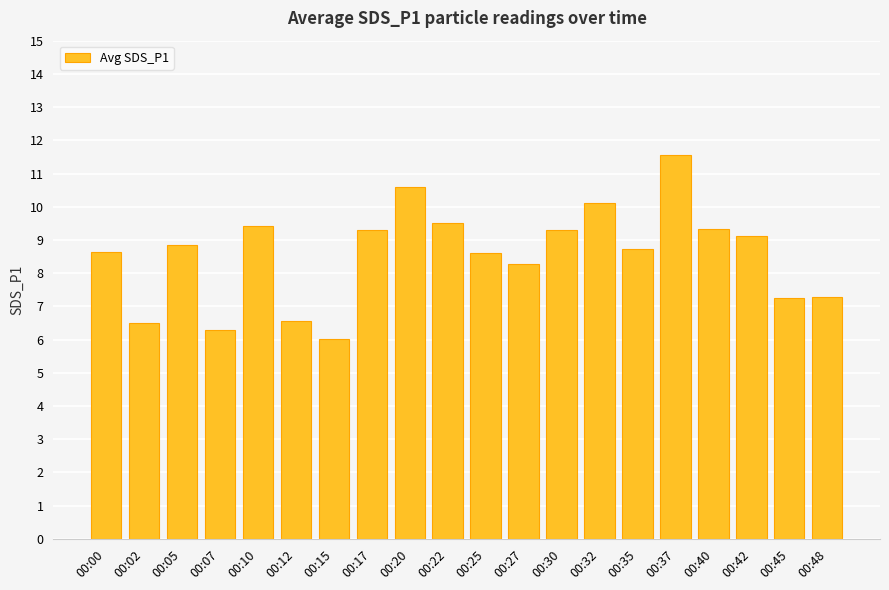

How many data points are less than 8?

6